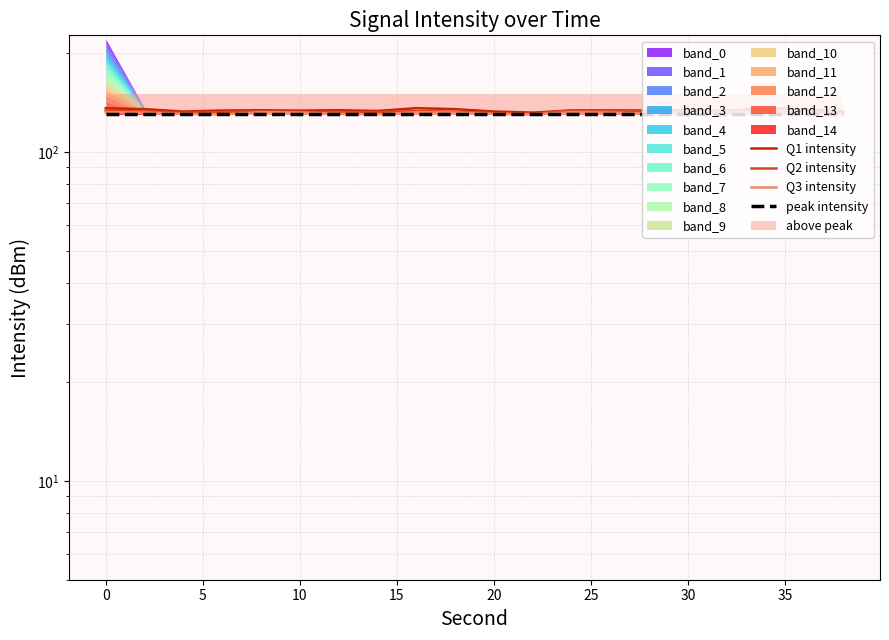

How many data points in Q1 intensity are above 133?

16